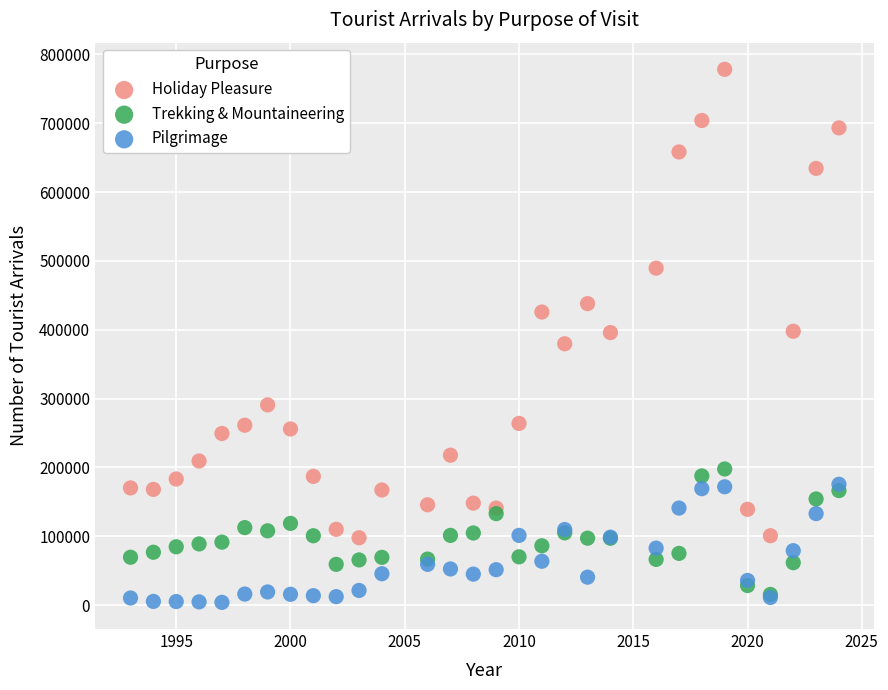

Which series reaches the minimum Y coordinate?

Pilgrimage